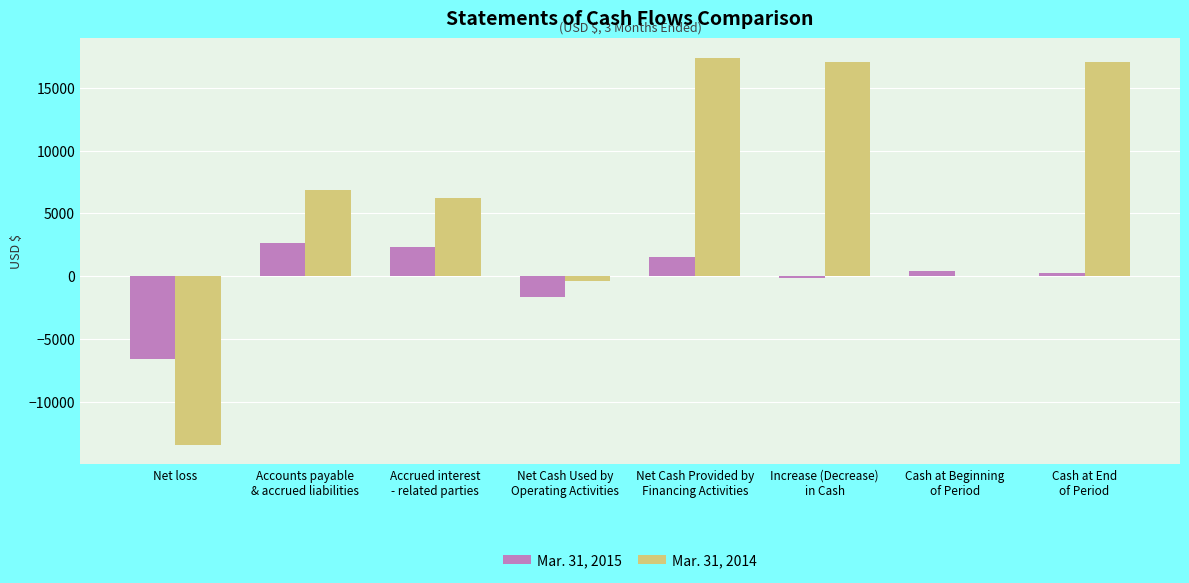

What is the approximate value of Mar. 31, 2014 at Increase (Decrease)
in Cash?

17031